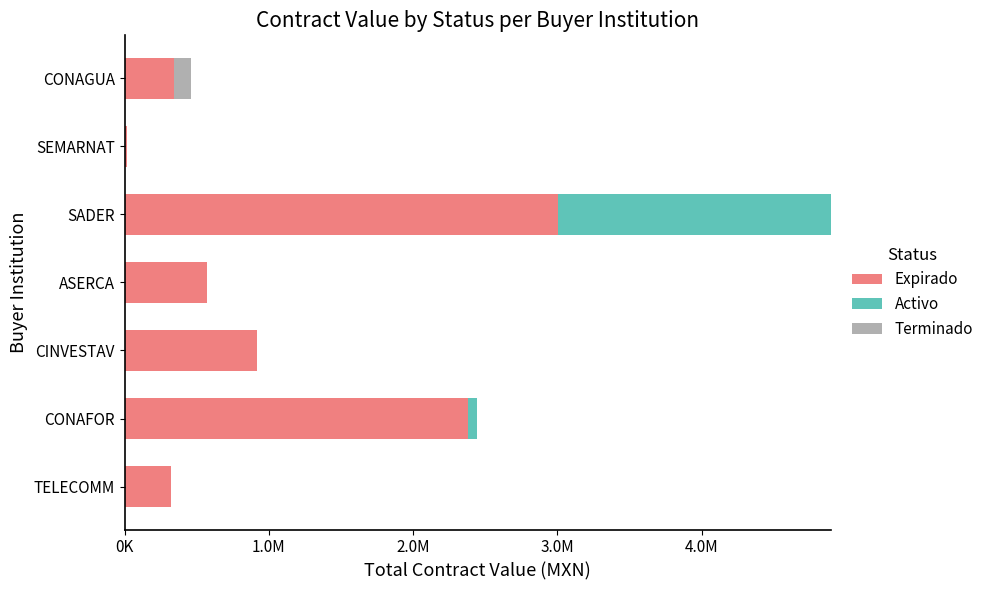

Reading right to left, extract all data points from this chart.

Expirado: 344096.3	19440.0	3003277.6	571300.0	920791.6	2383725.0	320000.0
Activo: 0.0	0.0	1894620.7	0.0	0.0	58800.0	0.0
Terminado: 120000.0	0.0	0.0	0.0	0.0	0.0	0.0